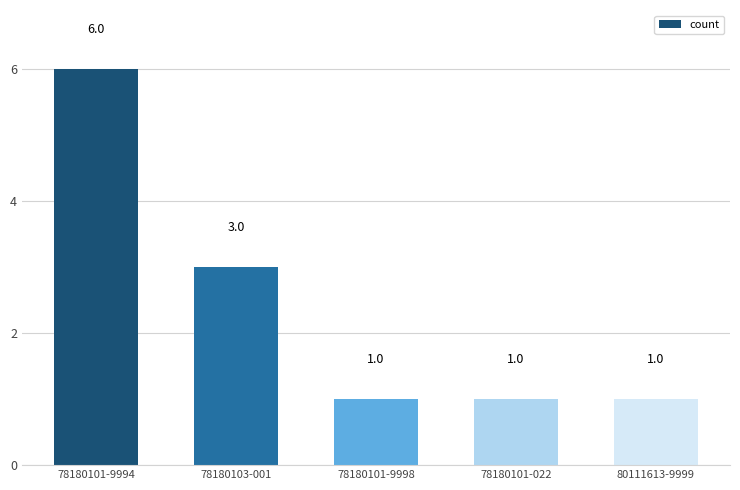

Reading left to right, extract all data points from this chart.

6	3	1	1	1